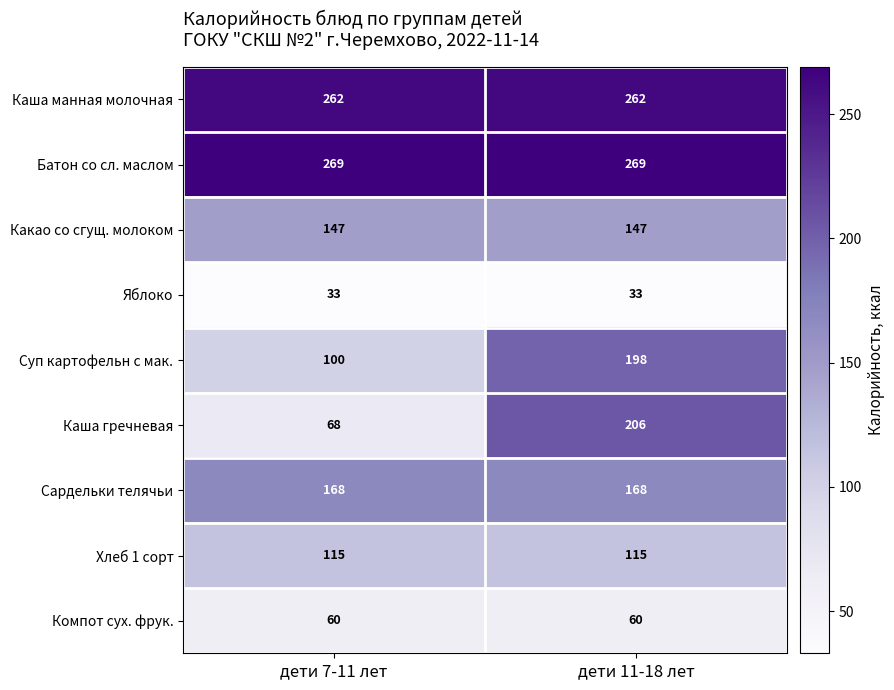

What is the minimum value shown in the chart?

33